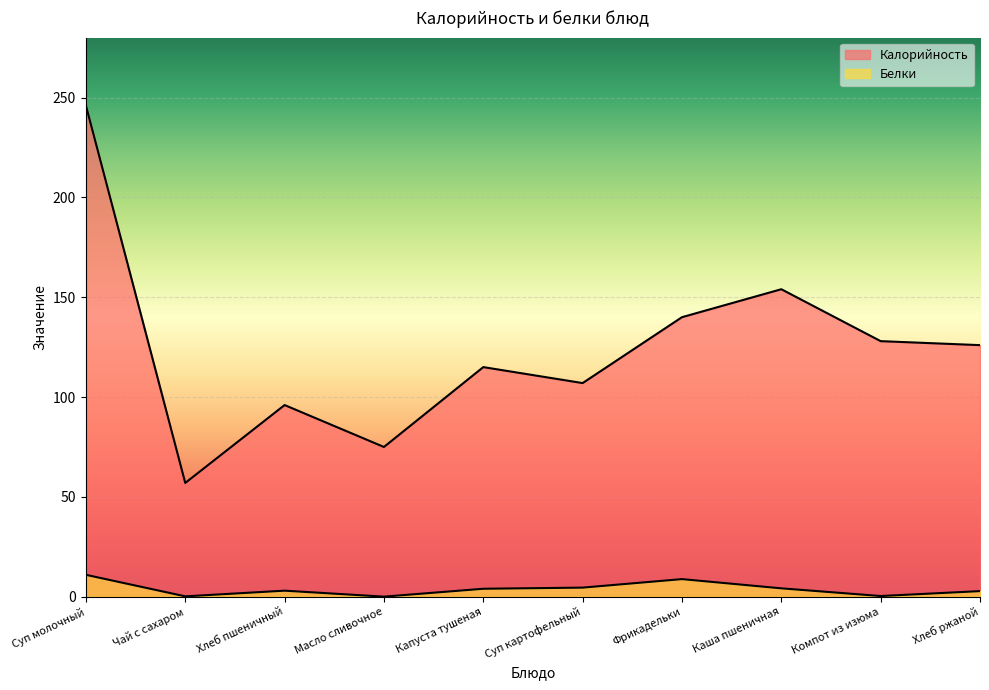

What is the average value of the Белки series?

3.9